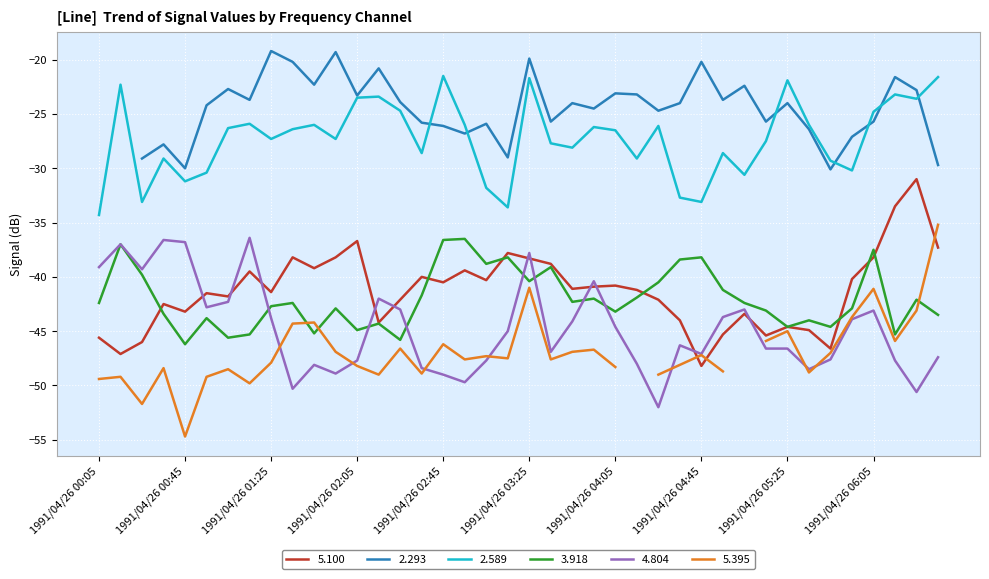

True or false: 2.589 and 5.100 cross at least once.

False